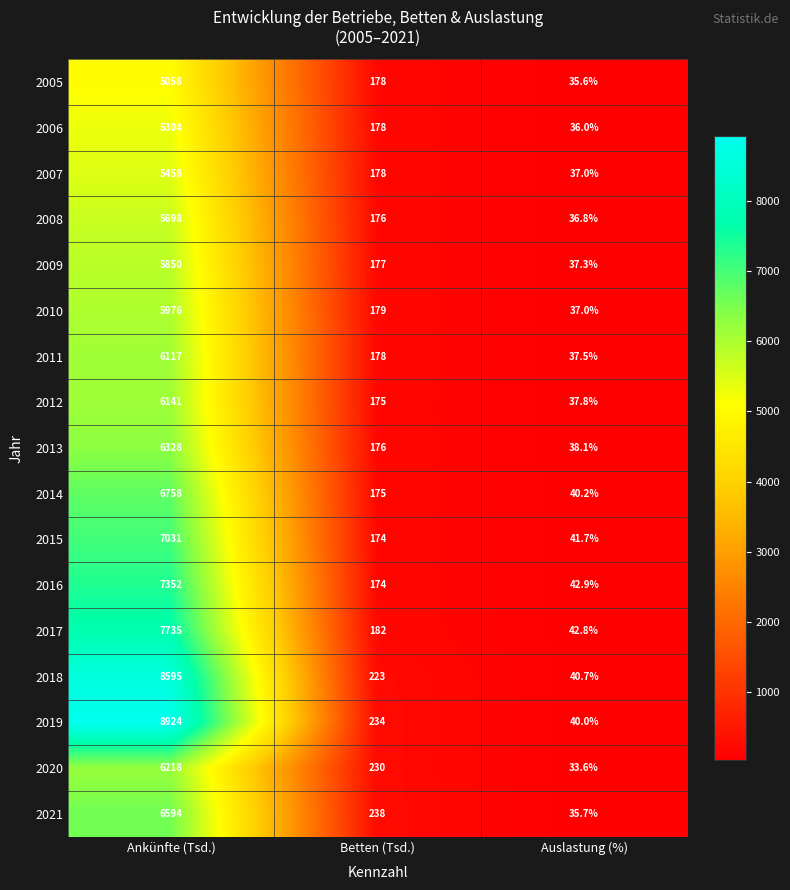

At which category does the chart reach its peak across all series?

Ankünfte (Tsd.)